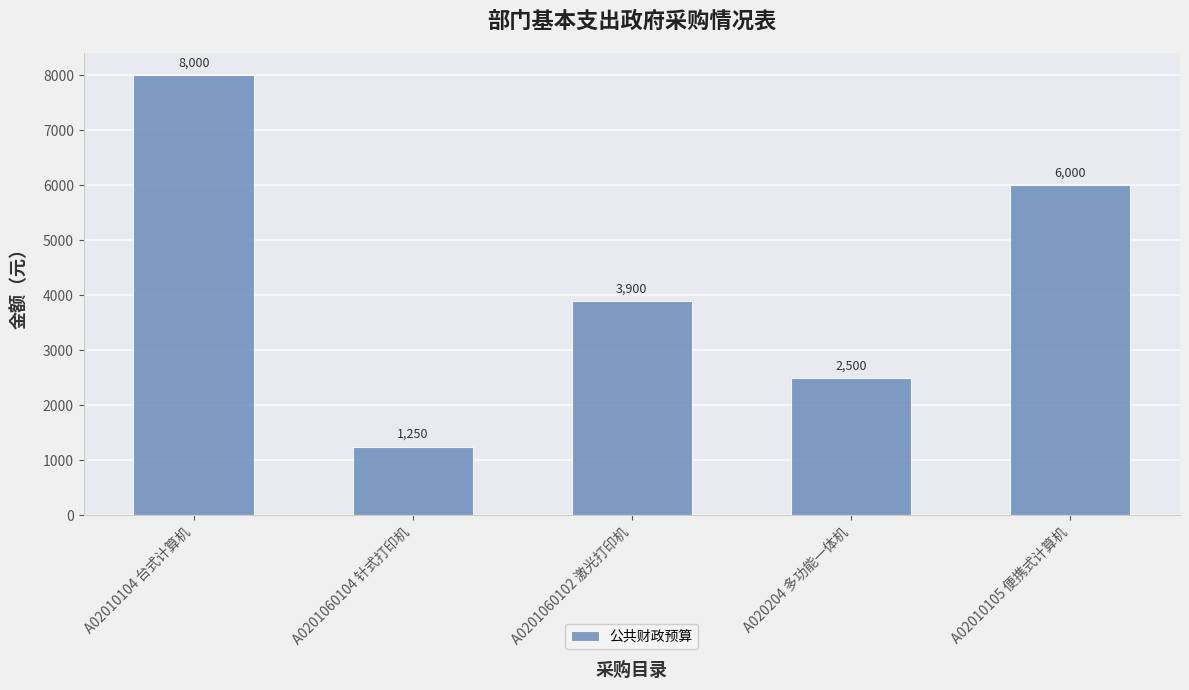

Which label corresponds to the smallest value in the chart?

A0201060104 针式打印机